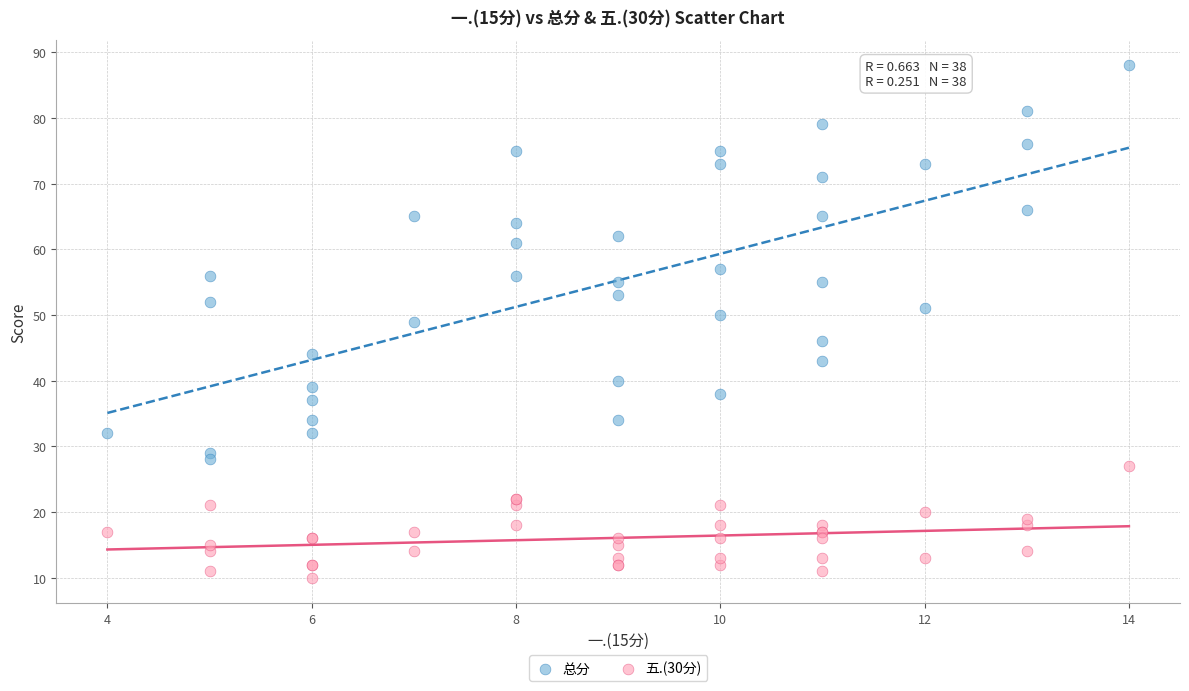

Which series has the widest spread of Y values?

总分